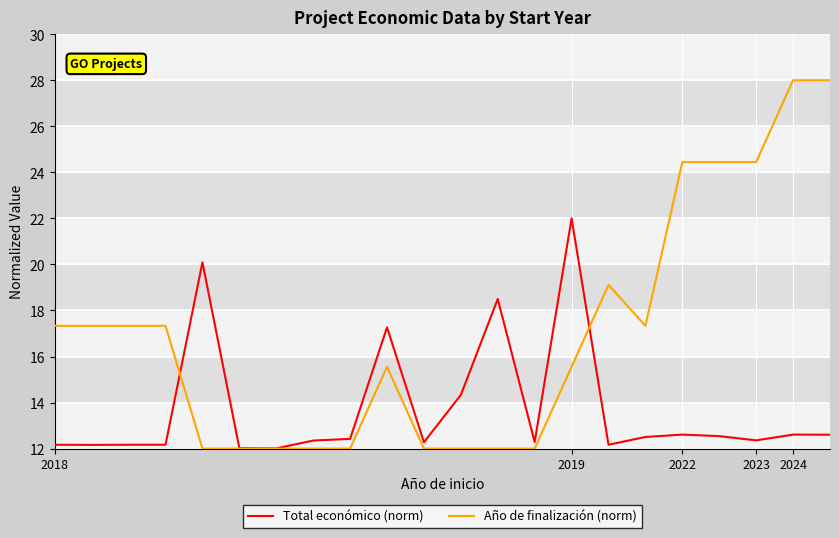

Which series has the widest spread of values?

Año de finalización (norm)